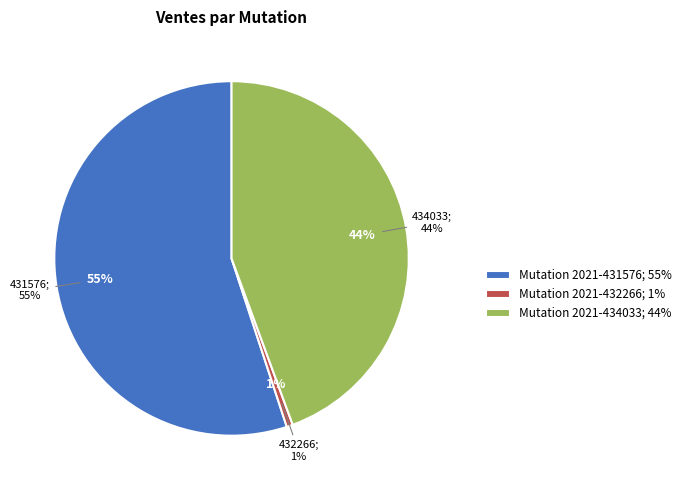

Is there a majority slice in this chart?

Yes